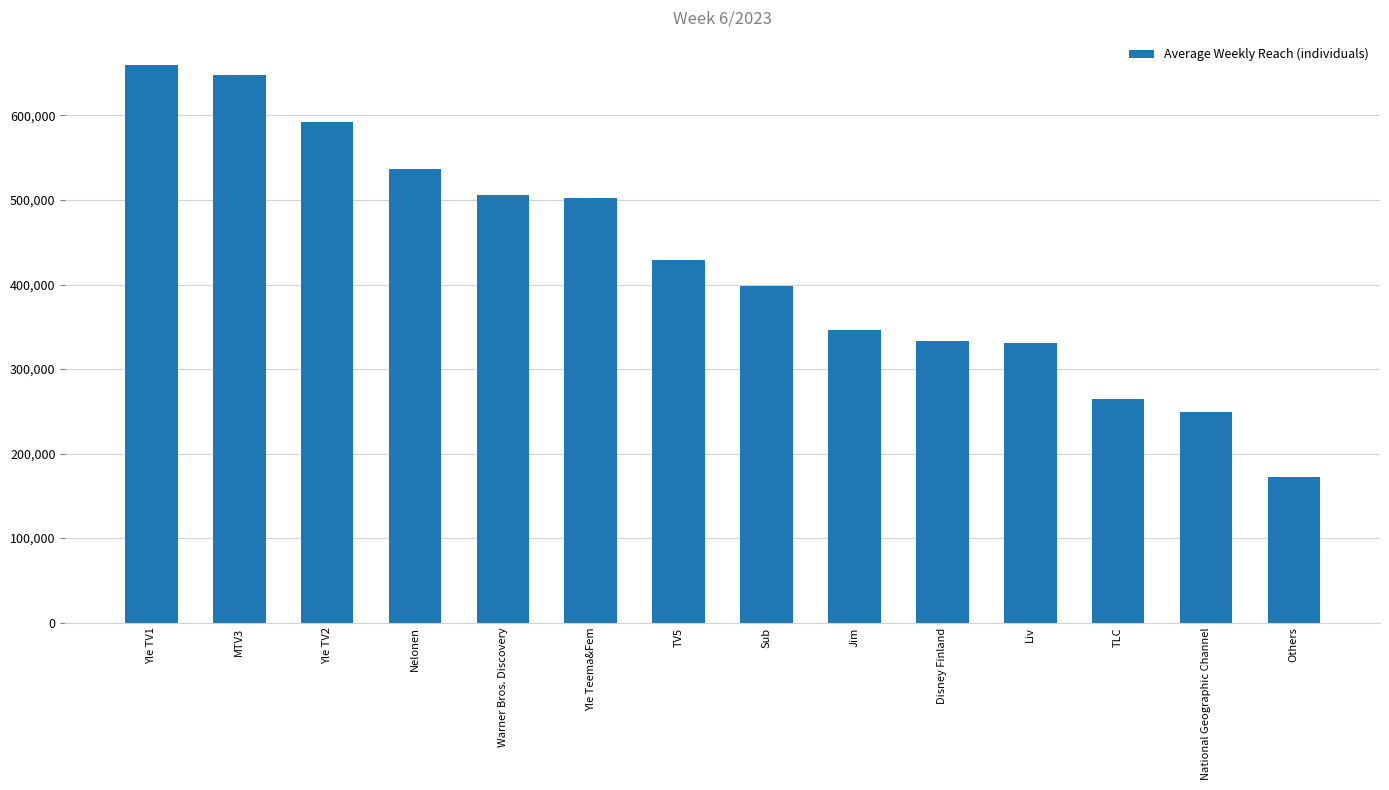

Which label corresponds to the largest value in the chart?

Yle TV1